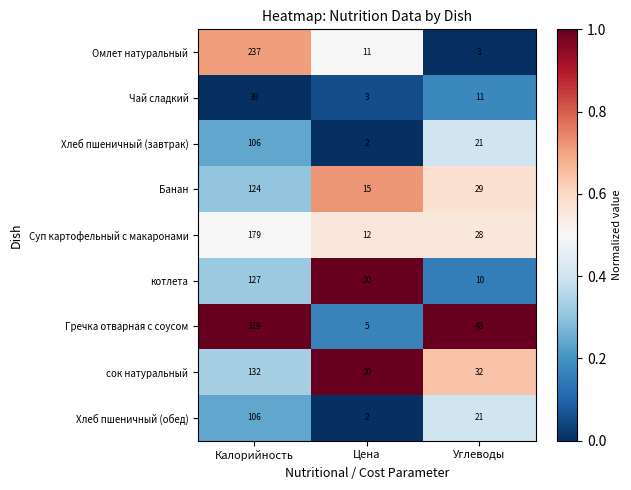

What is the difference between the maximum and minimum values in the Суп картофельный с макаронами series?

167